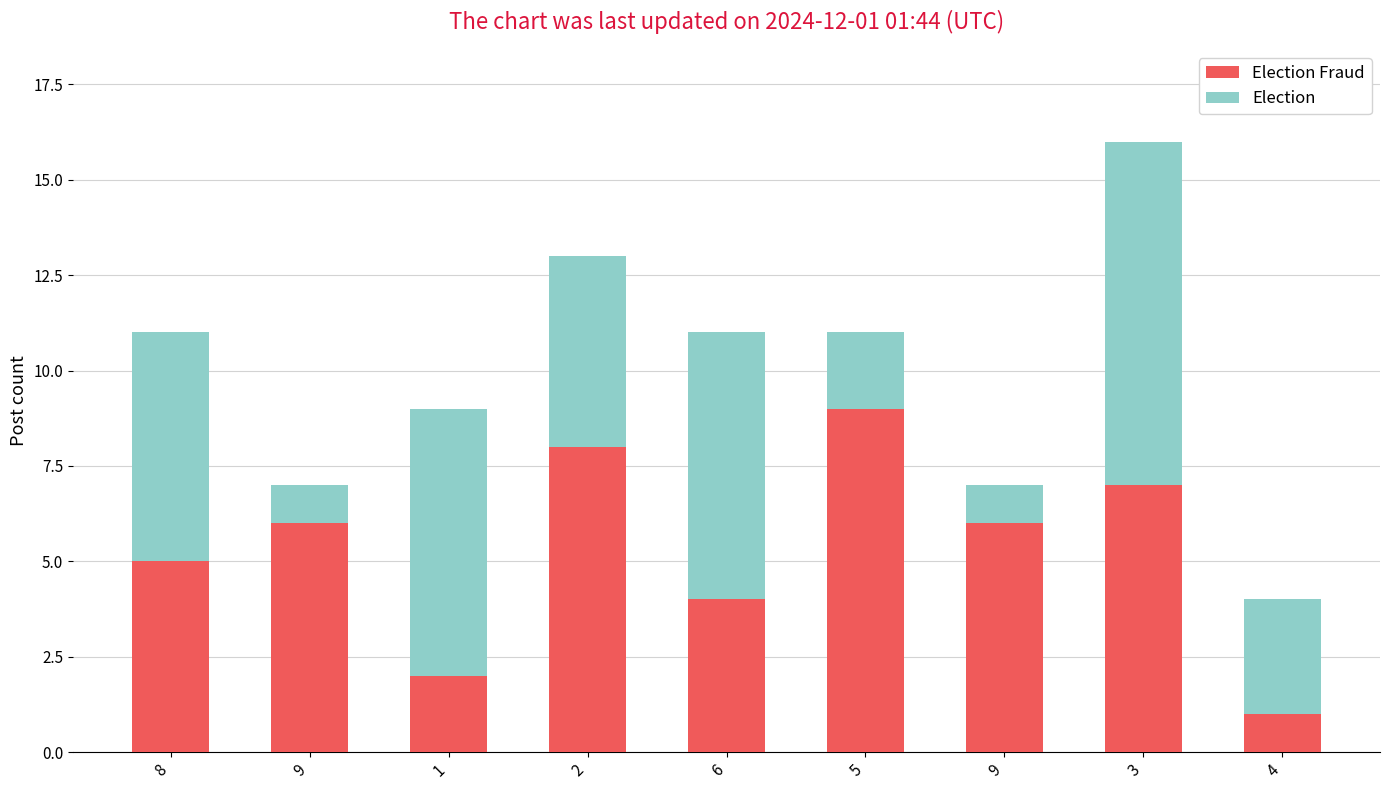

How many data points does each series have?

9